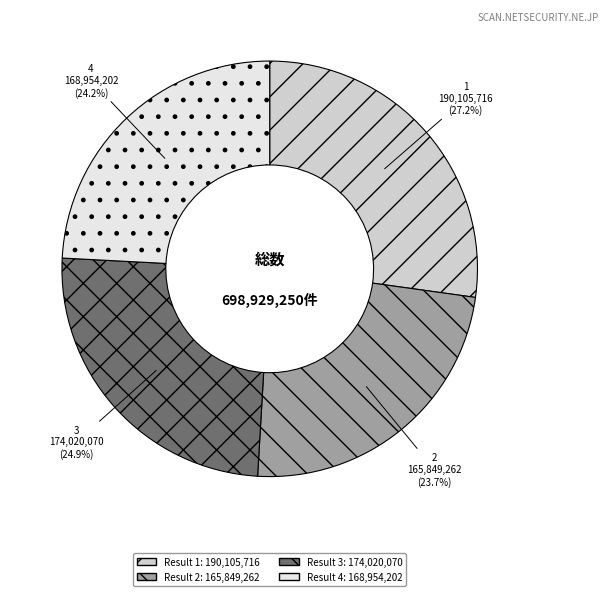

Is there a majority slice in this chart?

No